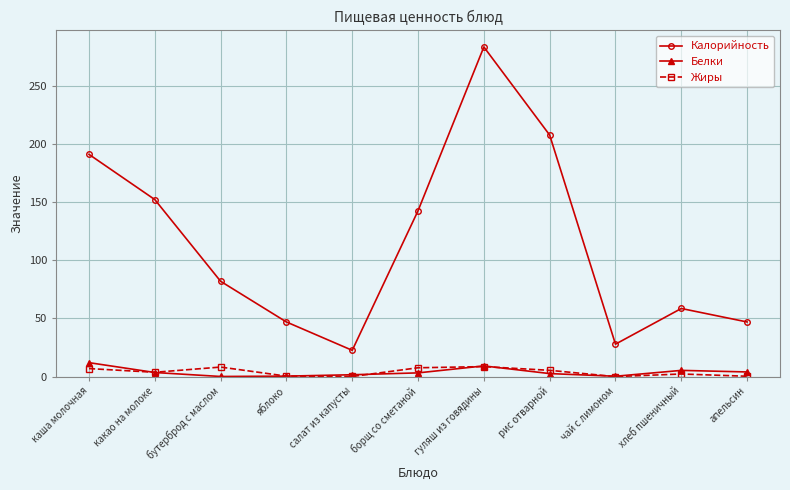

What is the sum of all Жиры values?

43.5